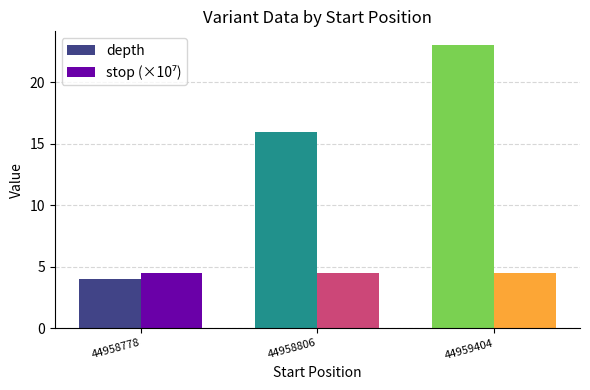

How many bars are there in each group?

2